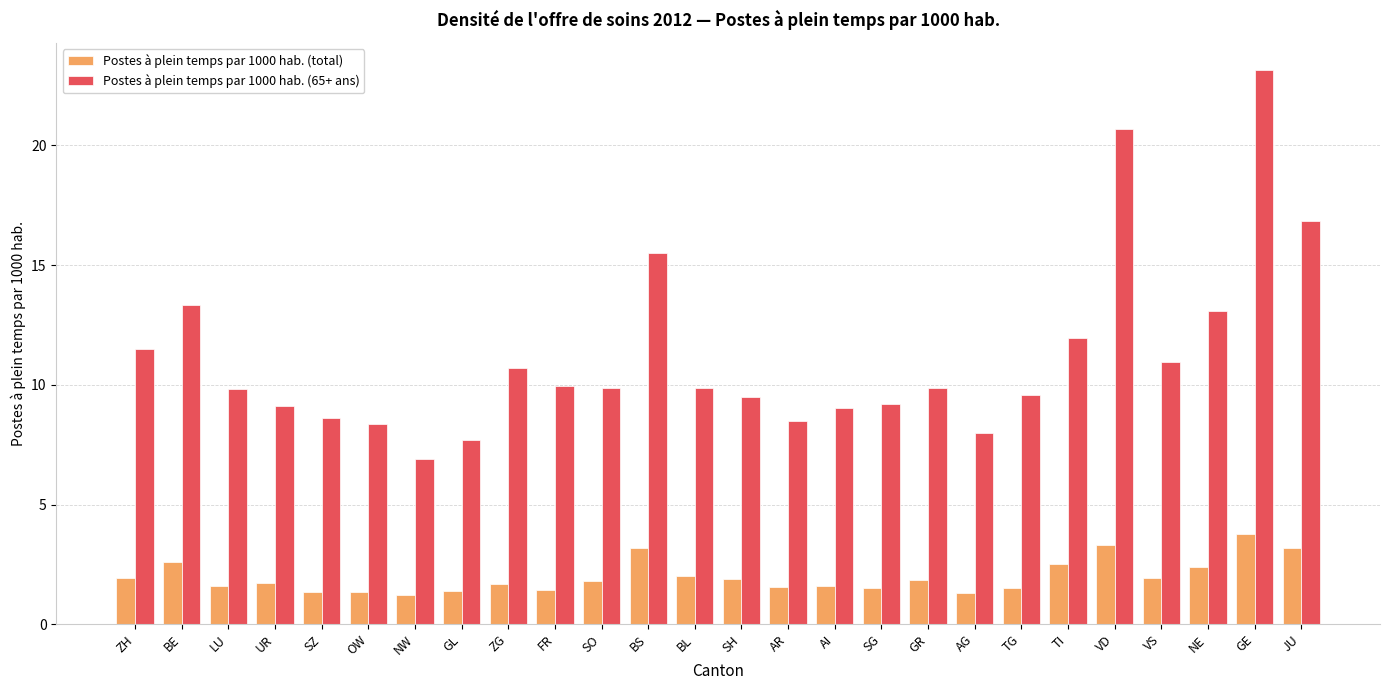

At which label does Postes à plein temps par 1000 hab. (total) reach its peak?

GE